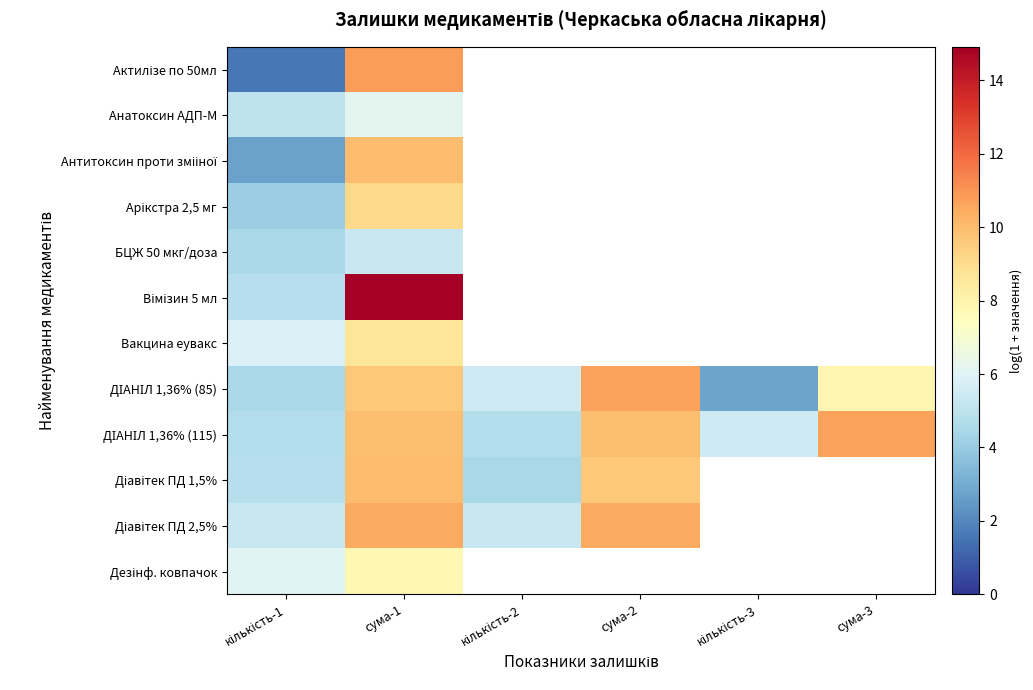

How many data points does each series have?

6